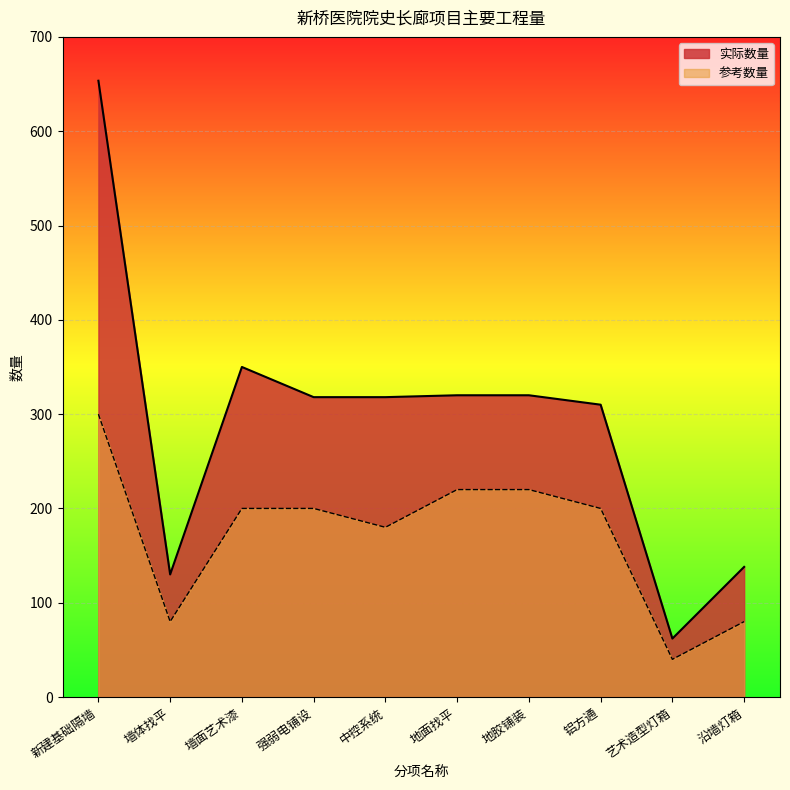

At which category is the sum across all series the highest?

新建基础隔墙